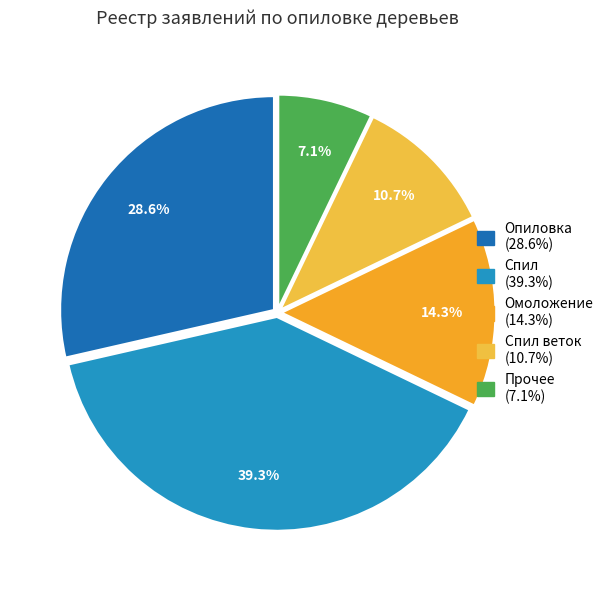

Is there any slice that represents more than half of the pie?

No